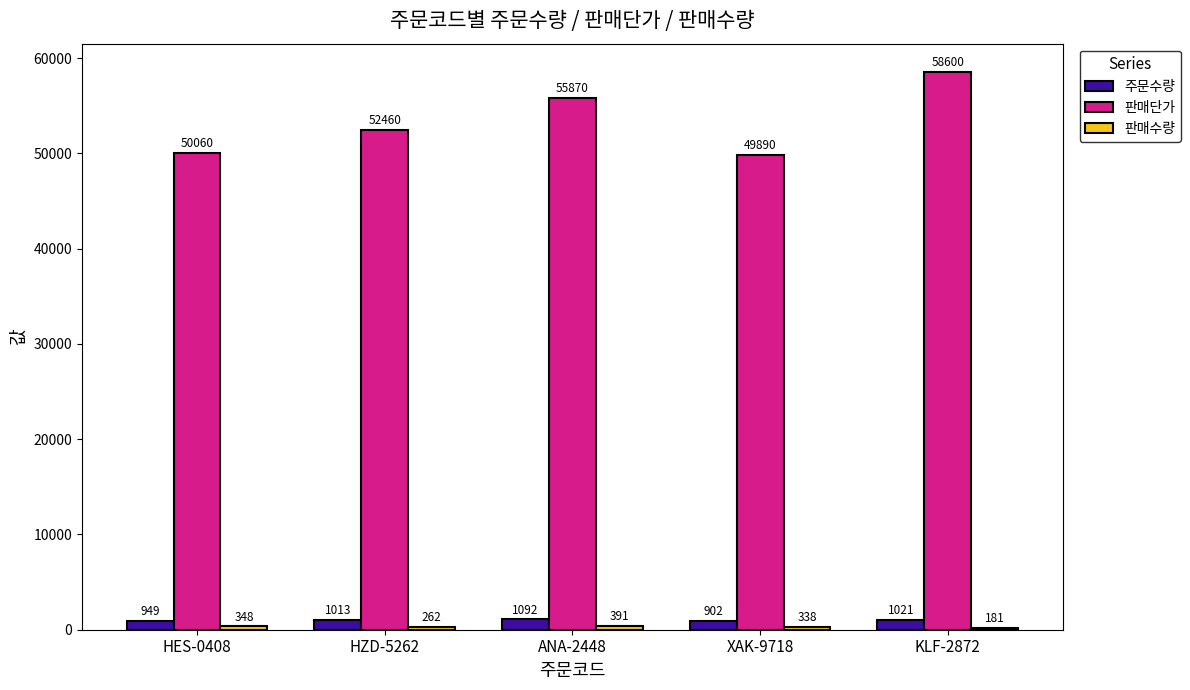

Which series has the largest range (max minus min)?

판매단가